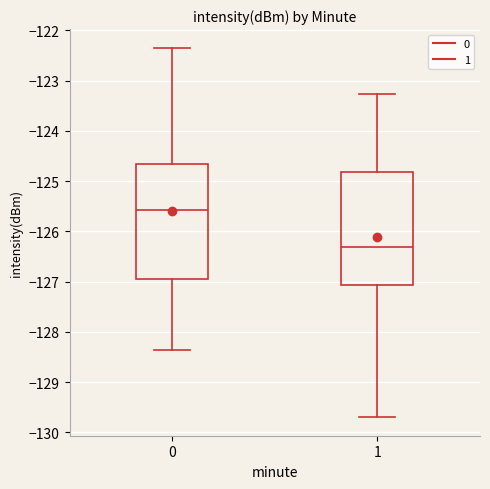

Which box has the highest median line?

0